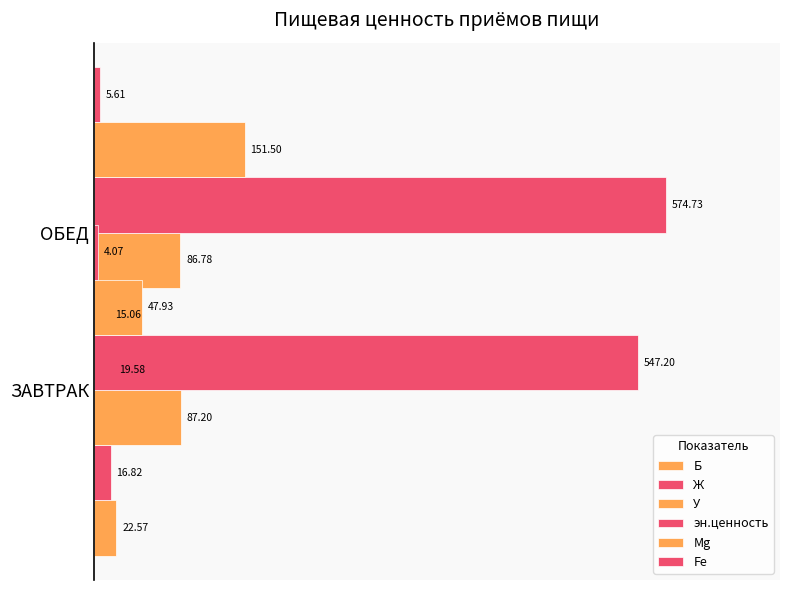

How many data points in Б are less than 22?

1